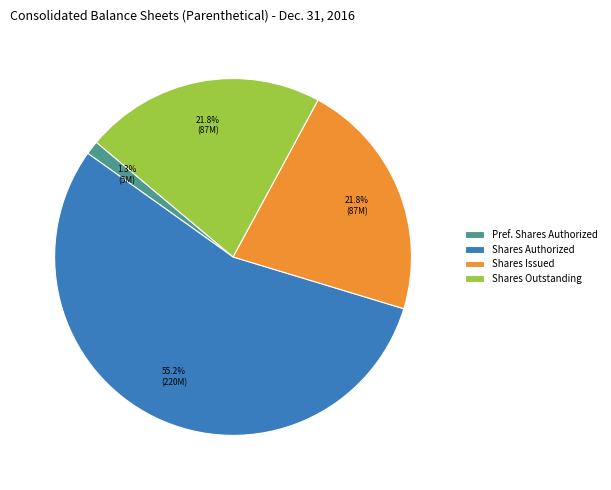

What is the smallest slice in the pie chart?

Pref. Shares Authorized